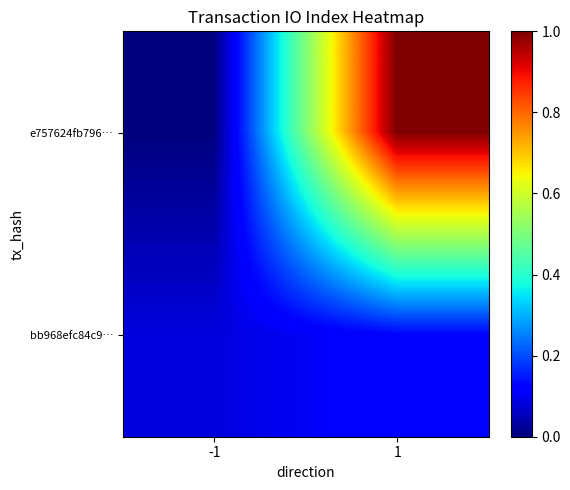

Reading right to left, list all the values displayed in this chart.

e757624fb796…: 1=1.0	-1=0.0
bb968efc84c9…: 1=0.1	-1=0.1